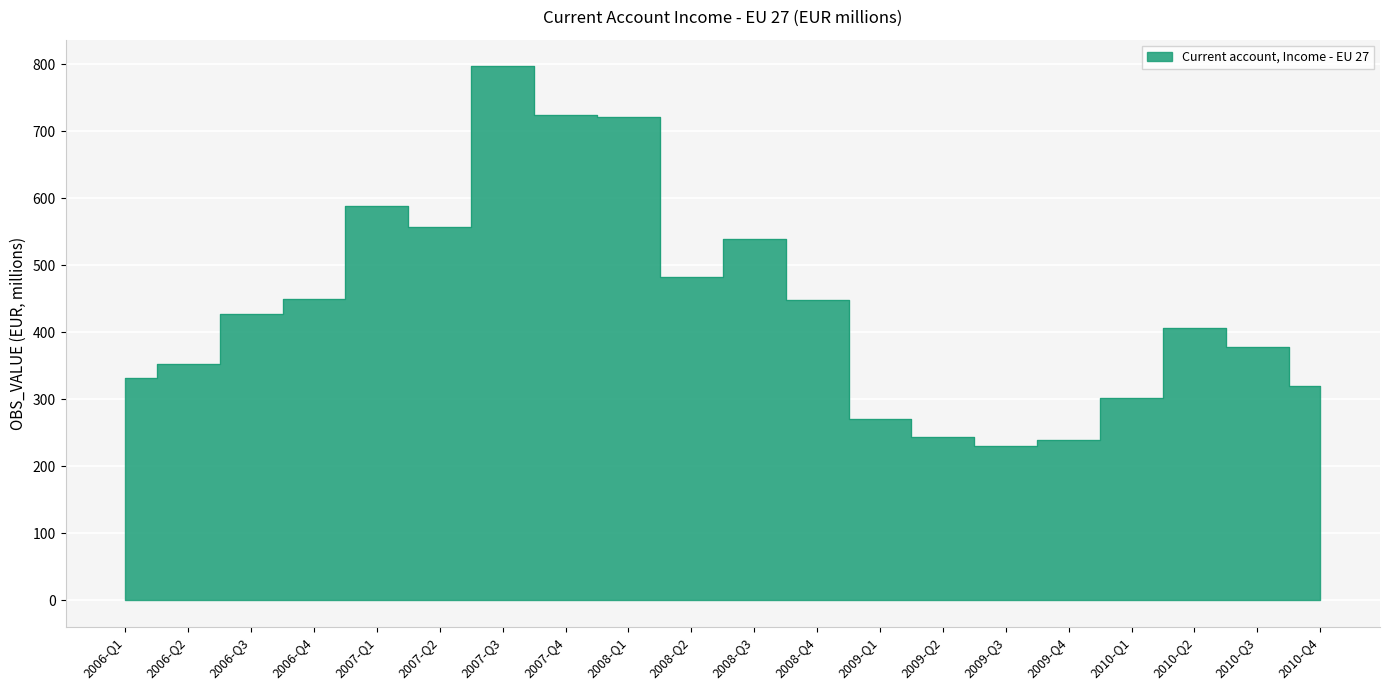

Rank the categories by value from highest to lowest.

2007-Q3, 2007-Q4, 2008-Q1, 2007-Q1, 2007-Q2, 2008-Q3, 2008-Q2, 2006-Q4, 2008-Q4, 2006-Q3, 2010-Q2, 2010-Q3, 2006-Q2, 2006-Q1, 2010-Q4, 2010-Q1, 2009-Q1, 2009-Q2, 2009-Q4, 2009-Q3